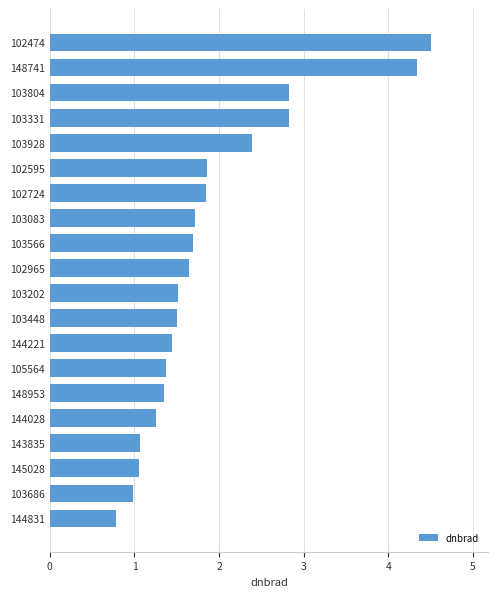

How many data points does each series have?

20